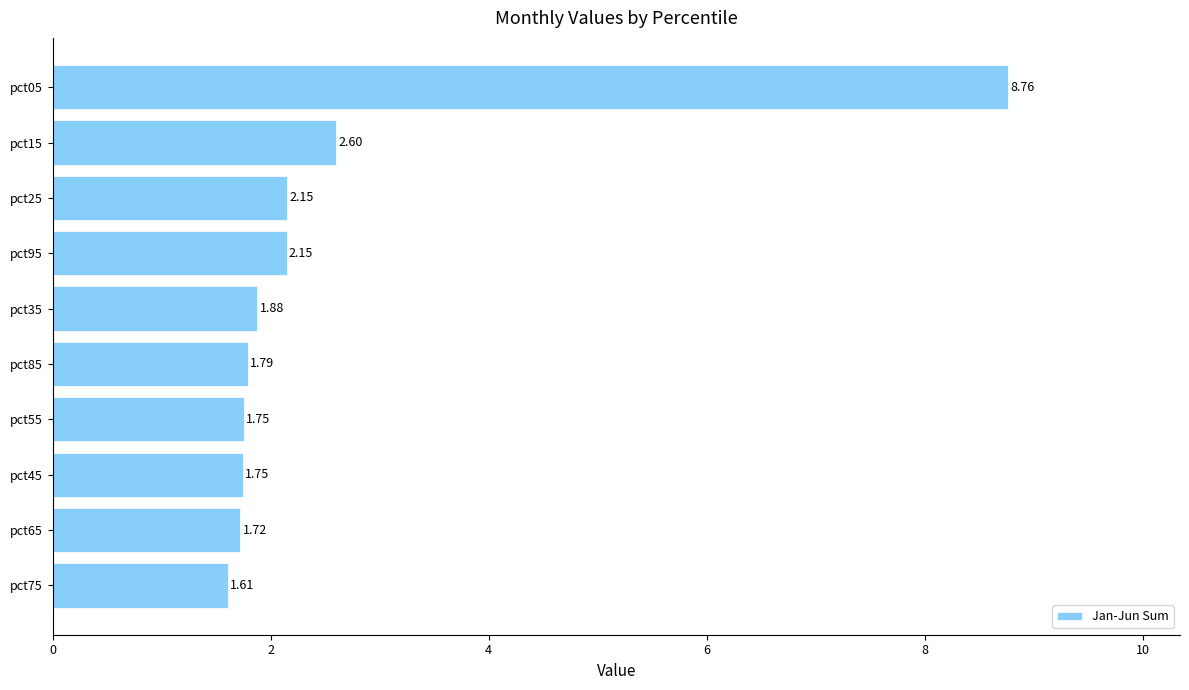

Which has a higher value, pct55 or pct15?

pct15